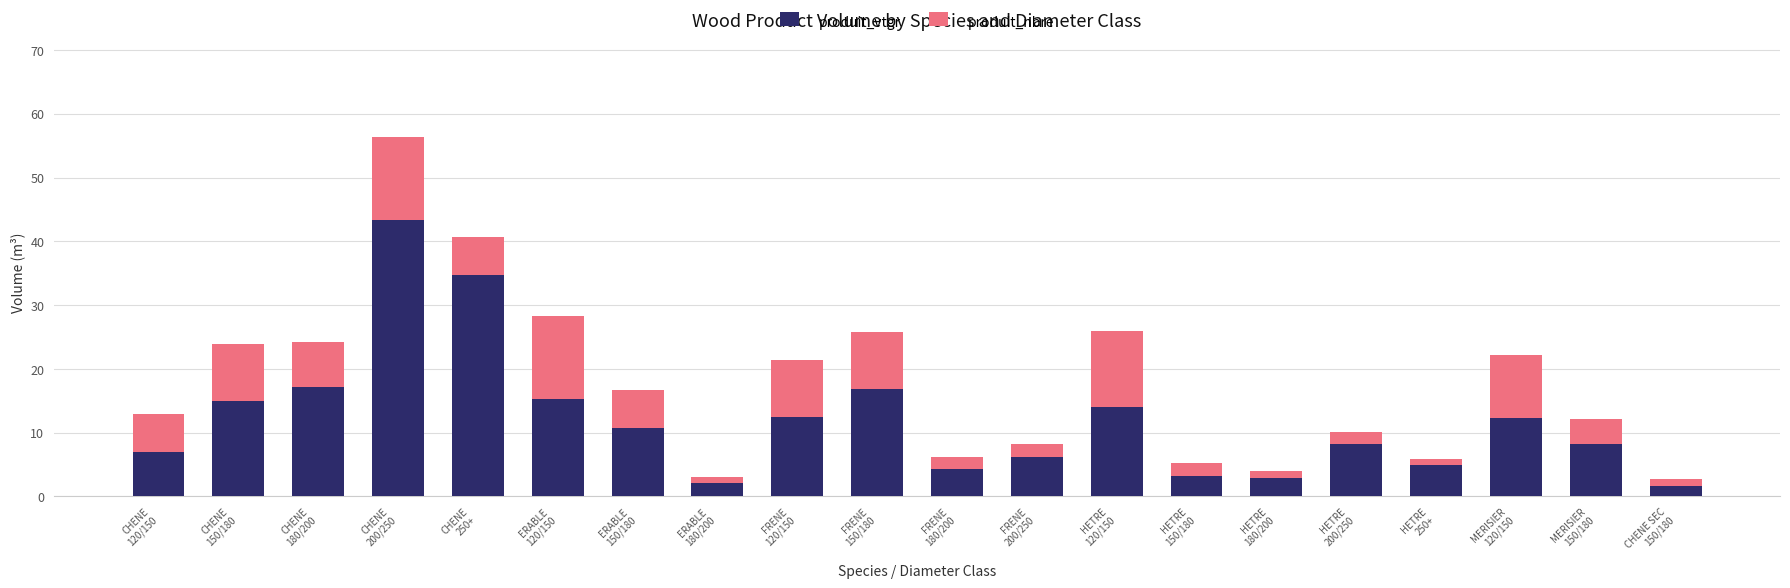

What is the average value of the produit_vtgr series?

12.0